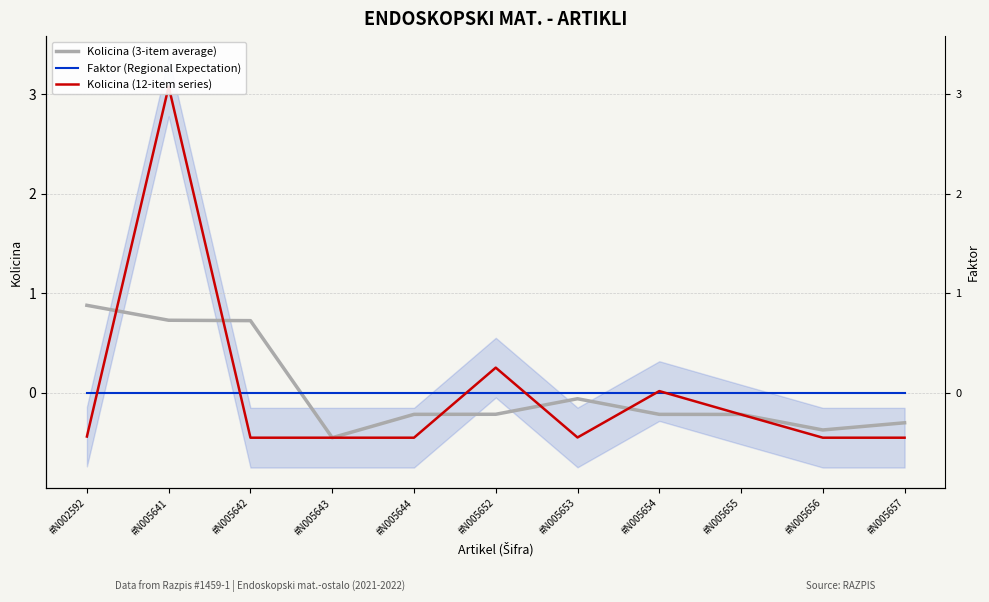

List the series in order of their peak value, highest first.

Kolicina (12-item series), Kolicina (3-item average), Faktor (Regional Expectation)